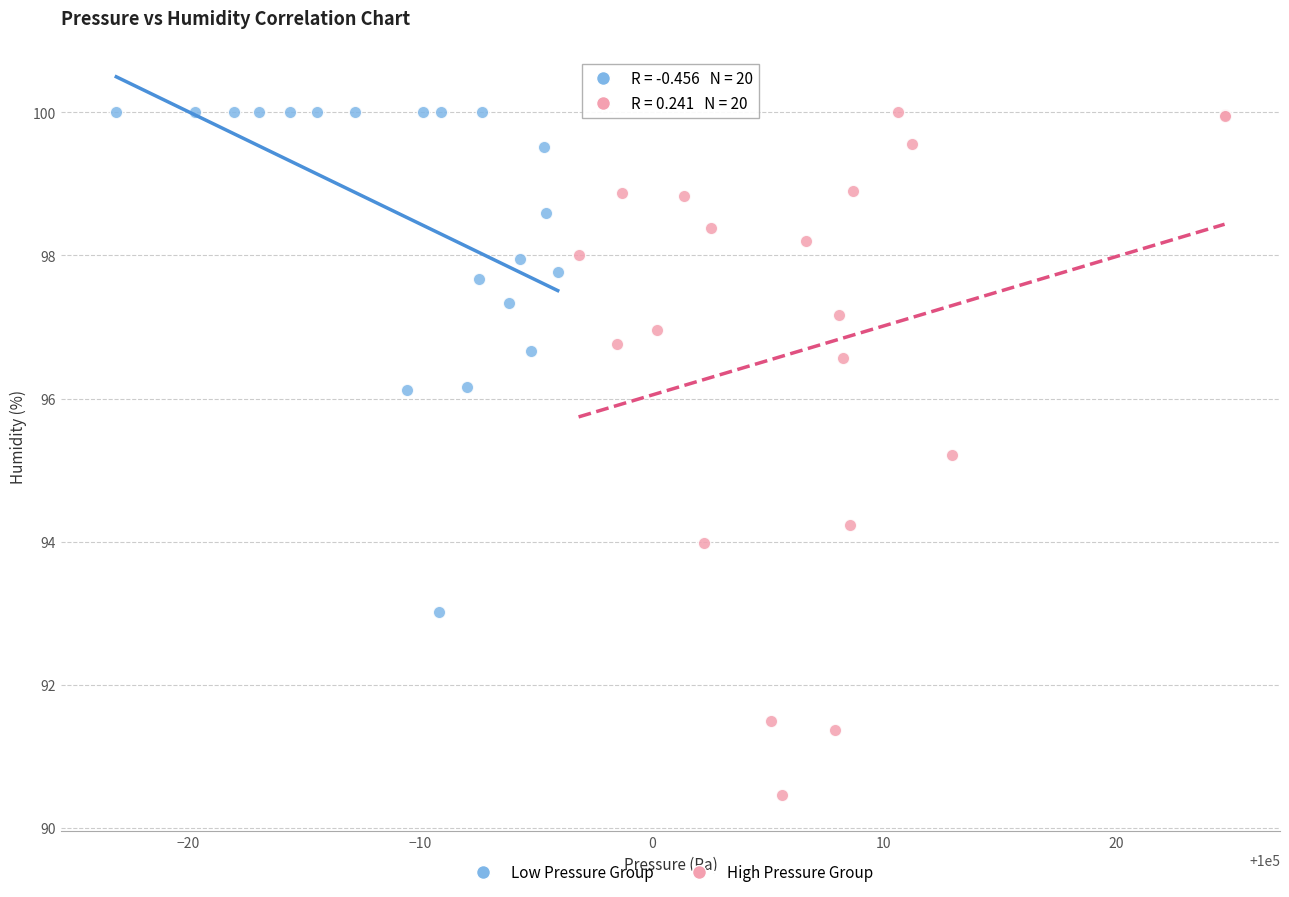

Which series contains the lowest Y value?

High Pressure Group